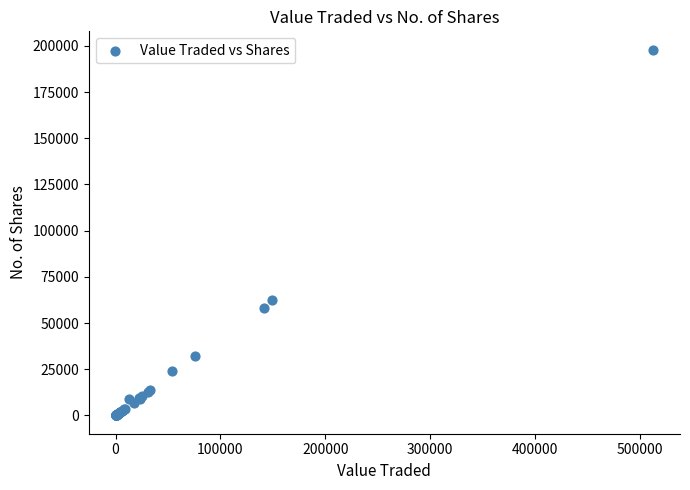

What Y value in the scatter plot is closest to 98997?

62391